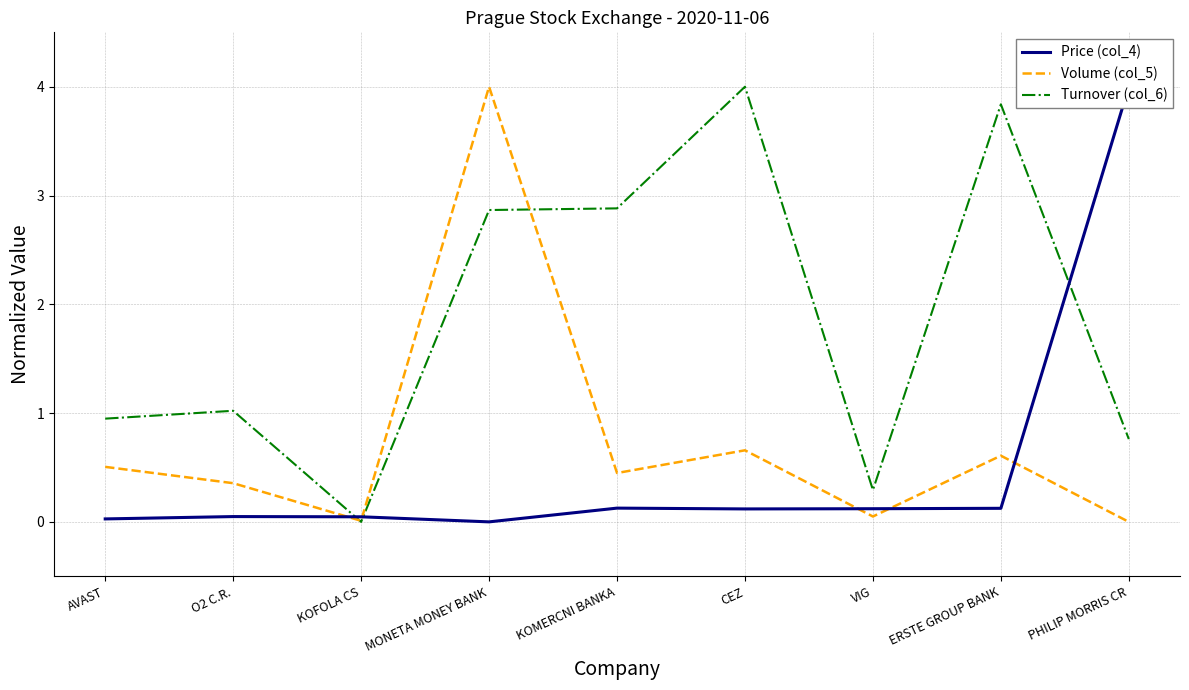

True or false: Volume (col_5) and Turnover (col_6) intersect in this chart.

True